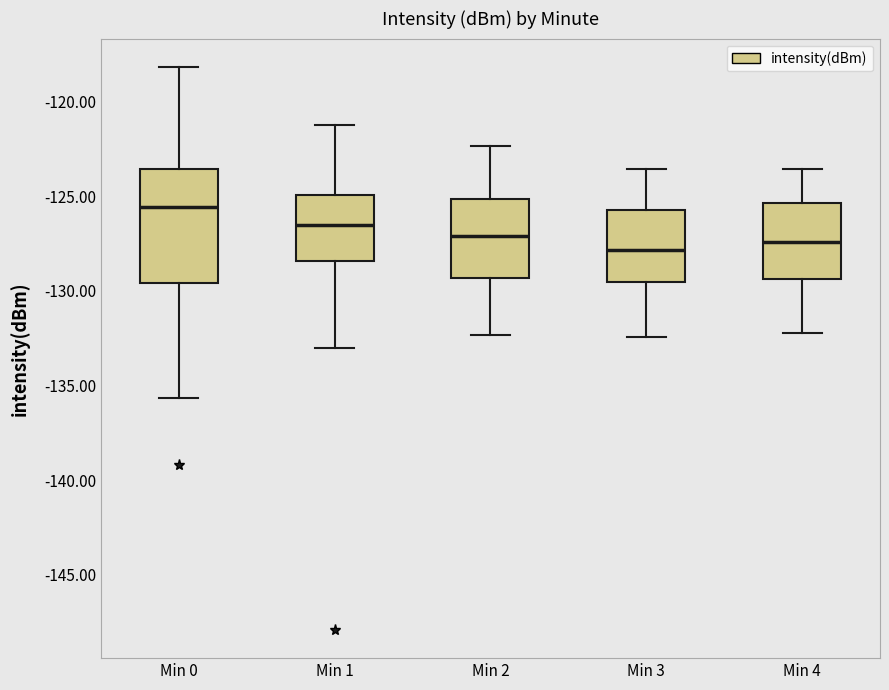

Reading left to right, transcribe this box plot: for each box, give where its median line is, the range the box spans, and where its two whiskers end, as read against the y-axis. The values are not printed on the chart, so give them approximately, as read against the axis.

Min 0: median -125.5, box -129.5 to -123.5, whiskers -135.5 to -118.0
Min 1: median -126.5, box -128.5 to -125.0, whiskers -133.0 to -121.0
Min 2: median -127.0, box -129.5 to -125.0, whiskers -132.5 to -122.5
Min 3: median -128.0, box -129.5 to -125.5, whiskers -132.5 to -123.5
Min 4: median -127.5, box -129.5 to -125.5, whiskers -132.0 to -123.5